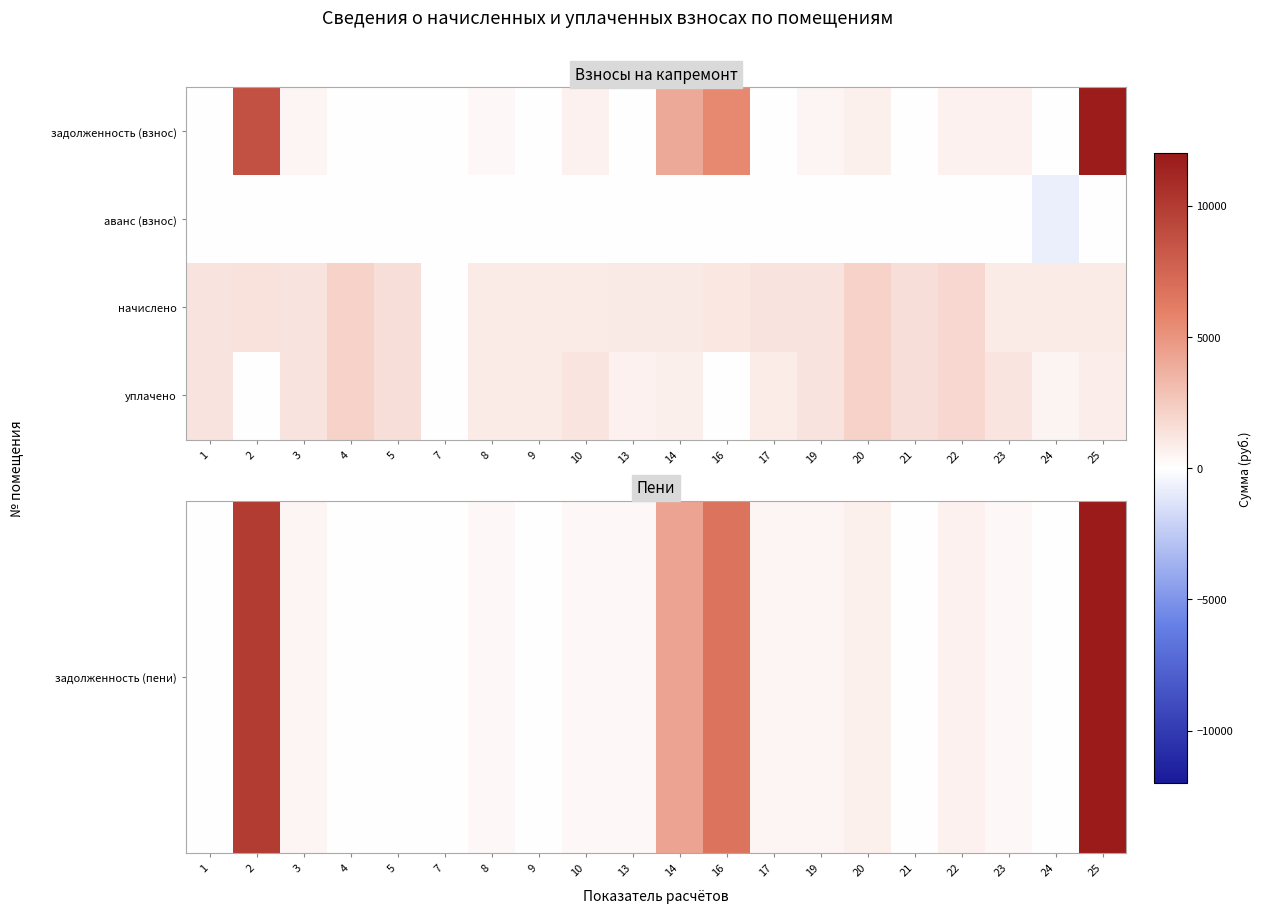

Rank the series by their maximum value, from lowest to highest.

аванс (взнос), начислено, уплачено, задолженность (пени)